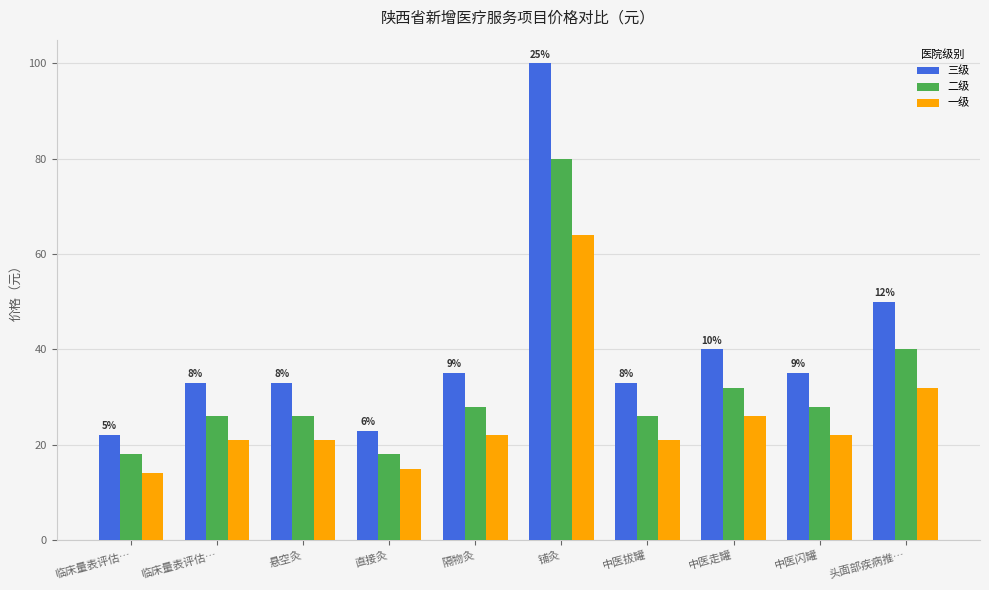

At which category is the sum across all series the highest?

铺灸